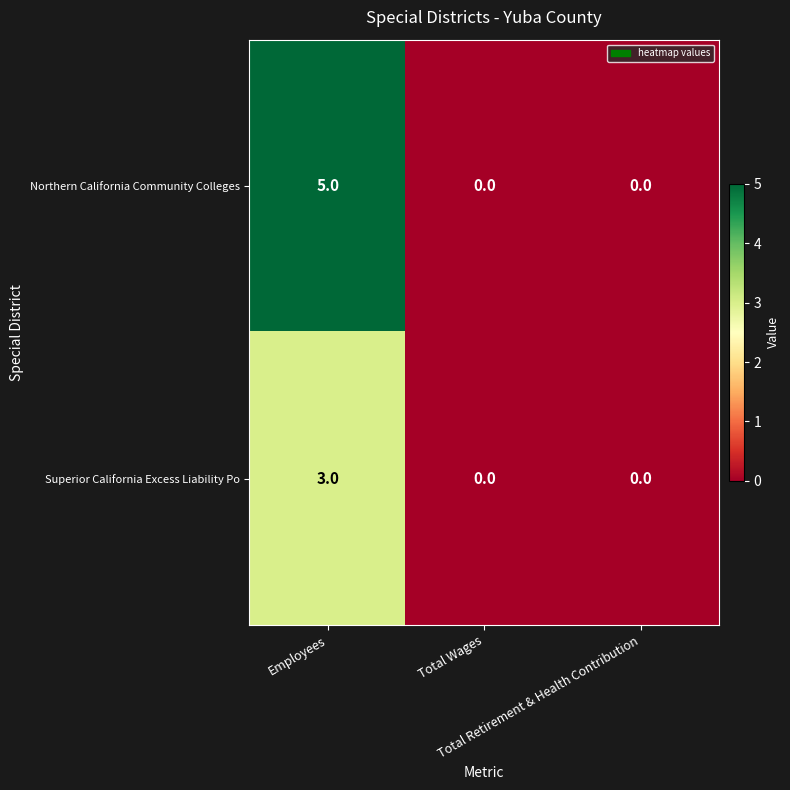

List the series in order of their peak value, highest first.

Northern California Community Colleges, Superior California Excess Liability Po